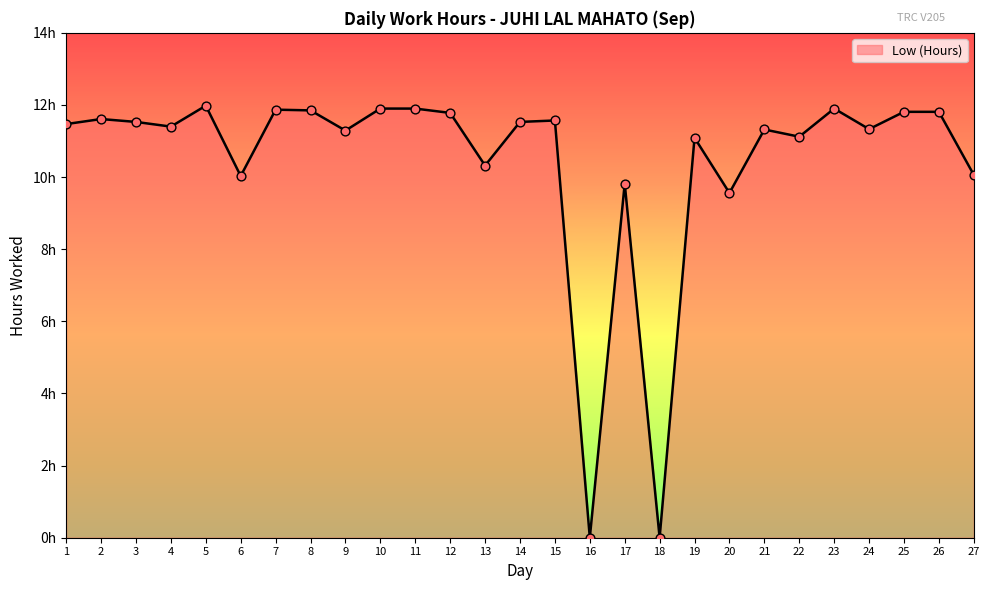

Does the chart have visible grid lines?

No